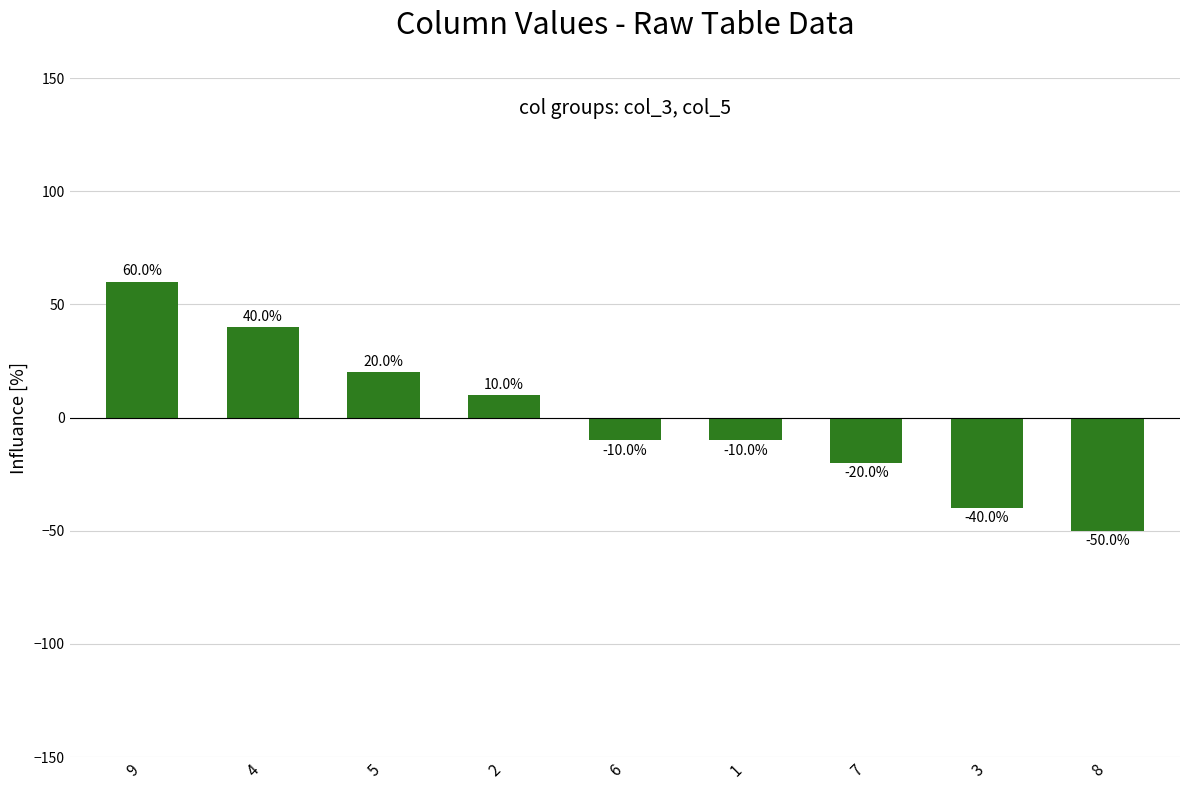

Reading left to right, transcribe all the data shown in this chart.

60	40	20	10	-10	-10	-20	-40	-50